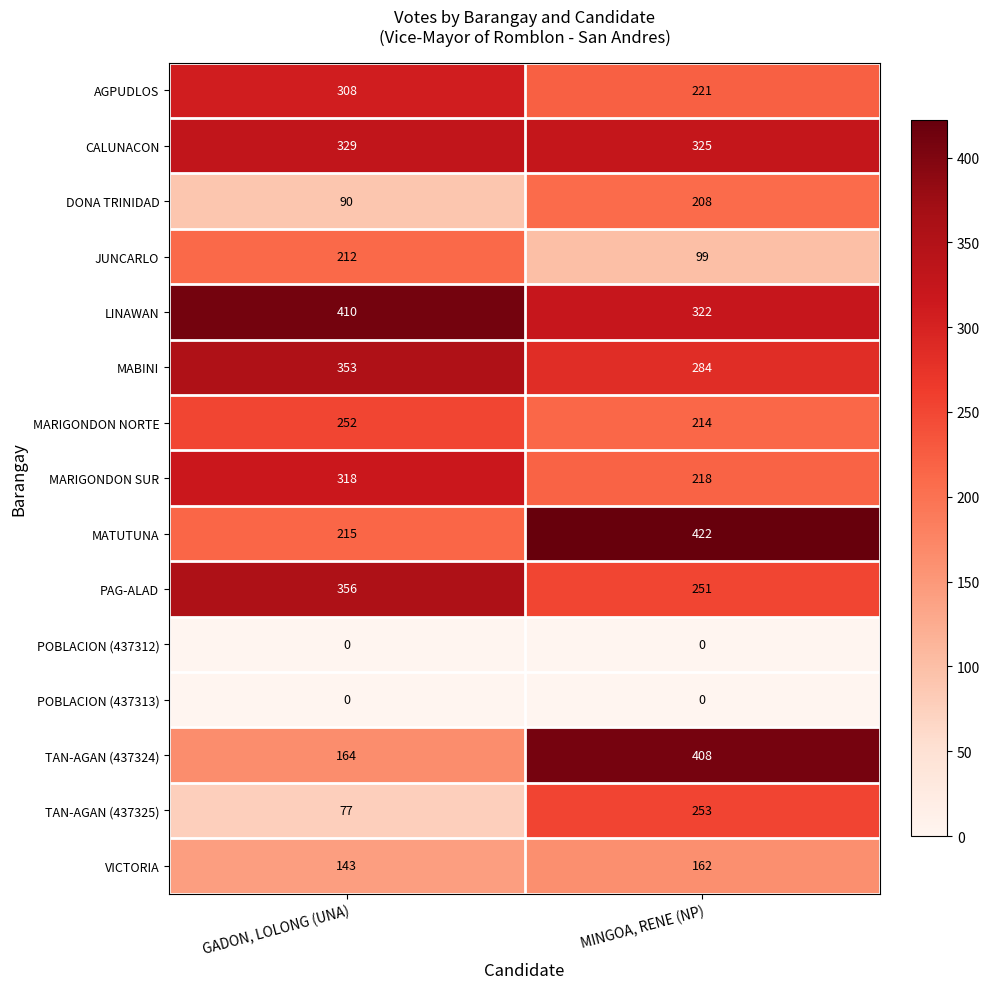

What is the difference between the highest and lowest values at GADON, LOLONG (UNA)?

410